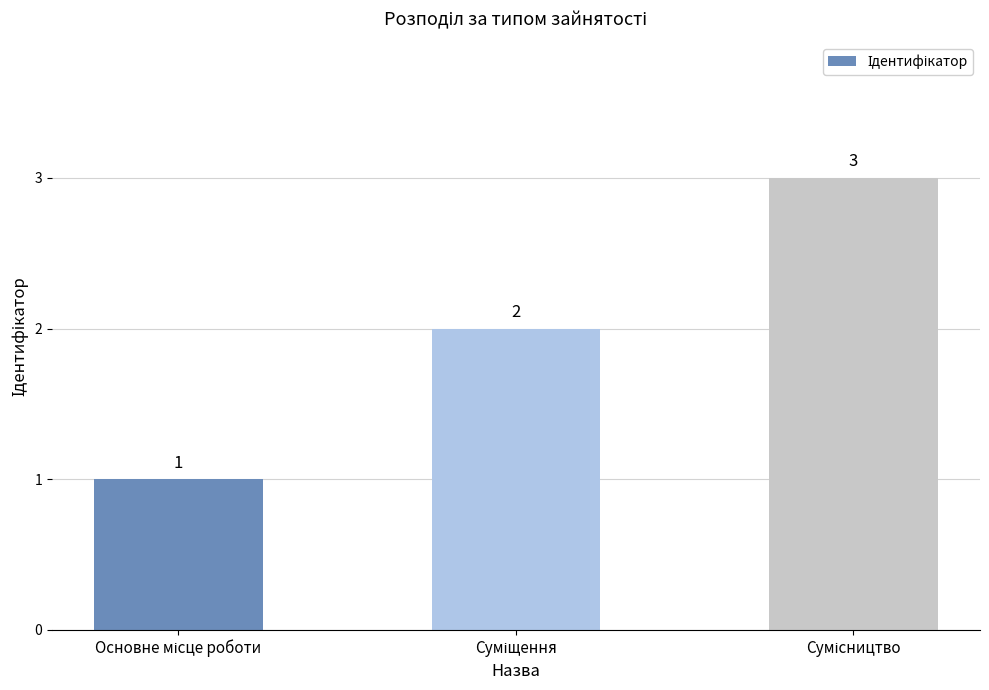

How many values are between 1 and 3?

3